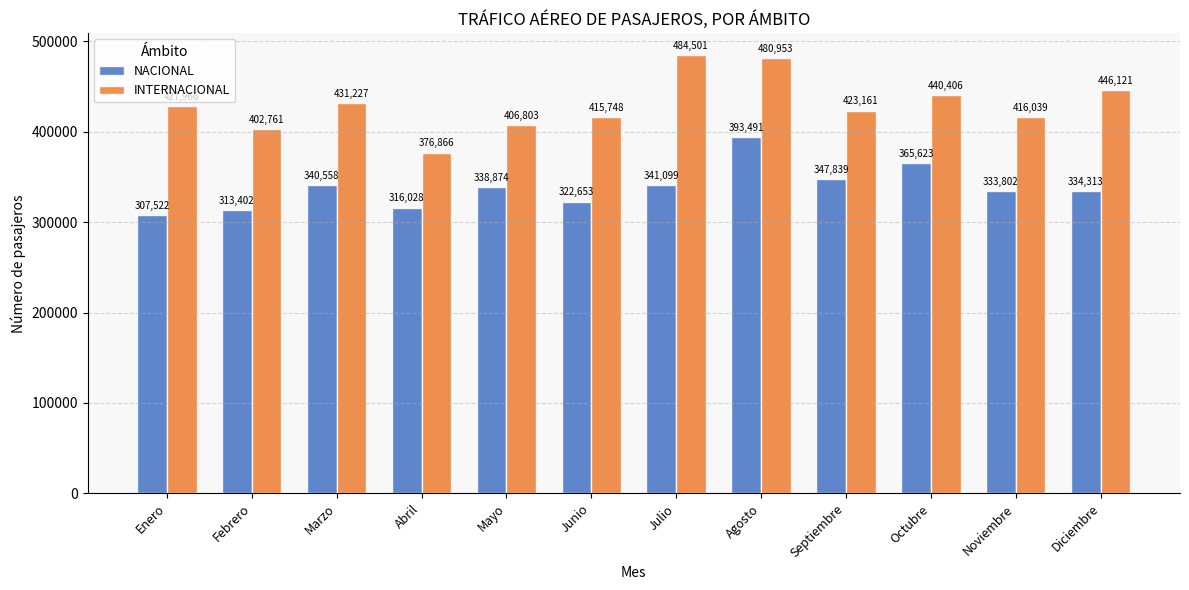

List the series in order of their overall mean, highest first.

INTERNACIONAL, NACIONAL